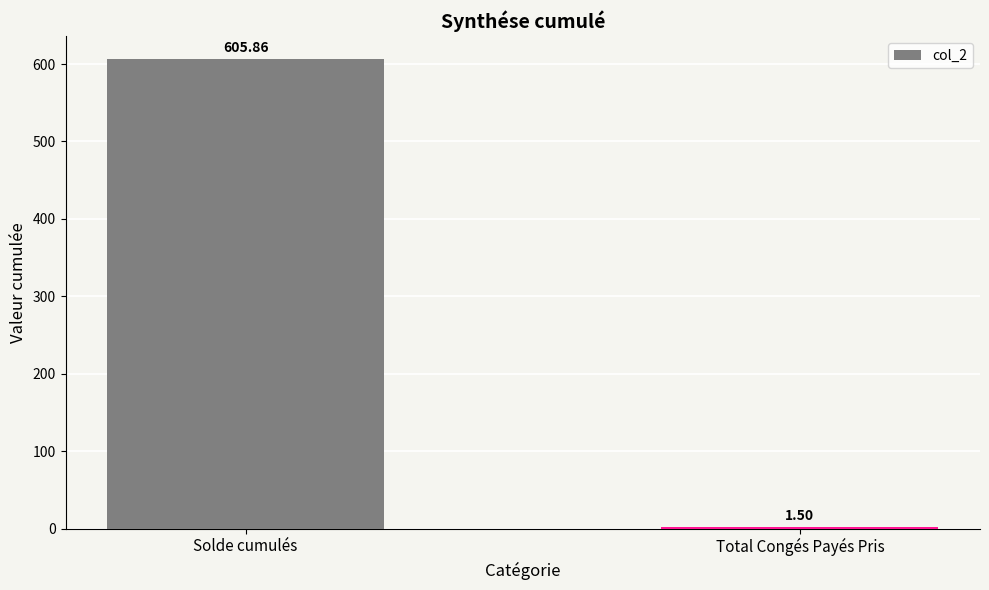

Reading left to right, extract all data points from this chart.

Solde cumulés=605.9	Total Congés Payés Pris=1.5